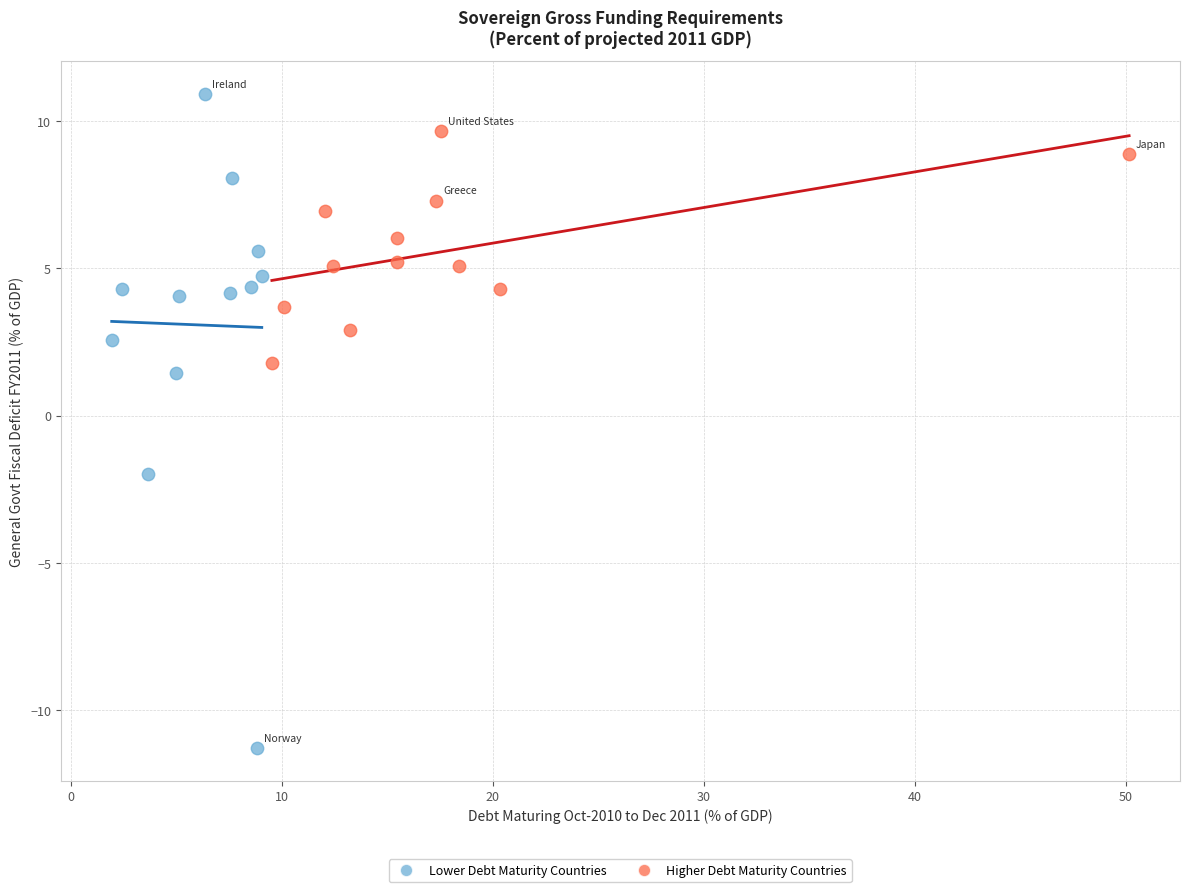

Which series reaches the minimum Y coordinate?

Lower Debt Maturity Countries